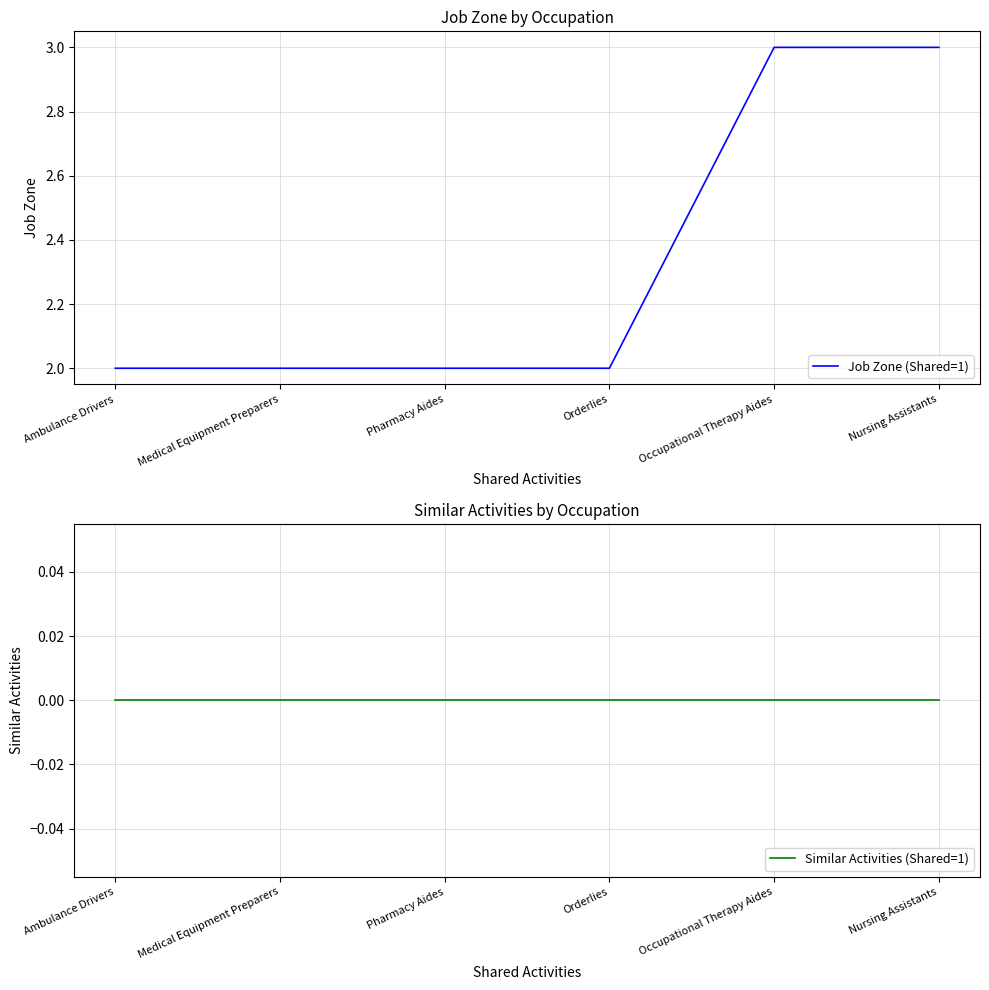

Reading left to right, extract all data points from this chart.

Job Zone (Shared=1): Ambulance Drivers=2	Medical Equipment Preparers=2	Pharmacy Aides=2	Orderlies=2	Occupational Therapy Aides=3	Nursing Assistants=3
Similar Activities (Shared=1): Ambulance Drivers=0	Medical Equipment Preparers=0	Pharmacy Aides=0	Orderlies=0	Occupational Therapy Aides=0	Nursing Assistants=0